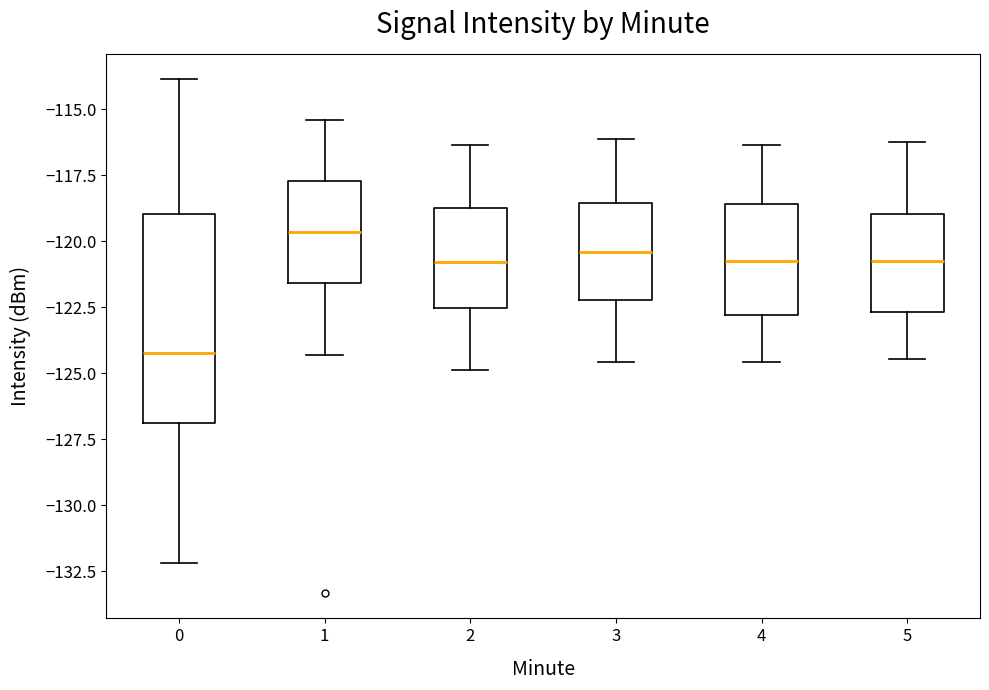

Which box's median line is the lowest?

0